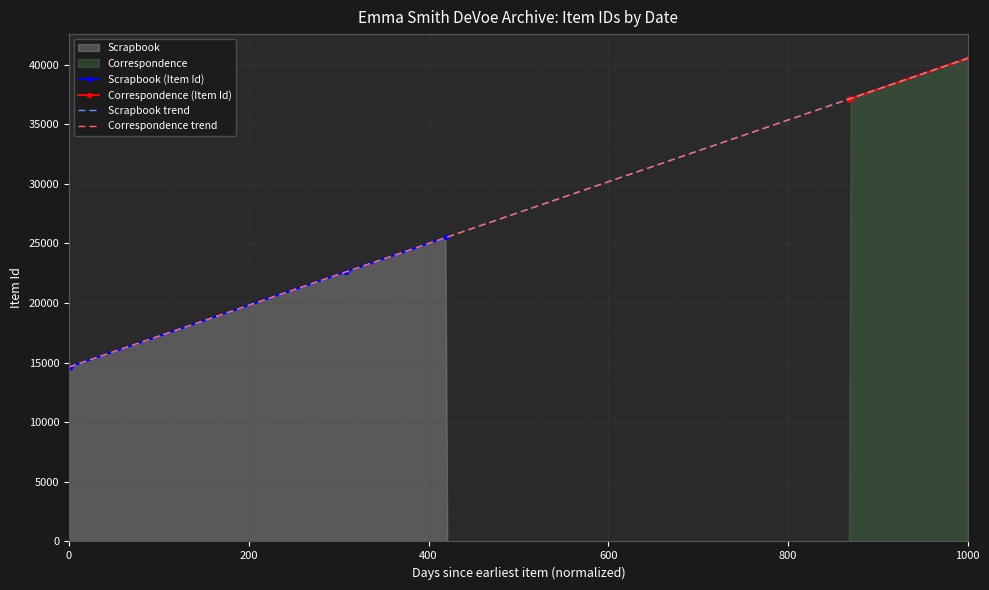

True or false: Scrapbook (Item Id) has more than 2 points higher than both neighbors.

False